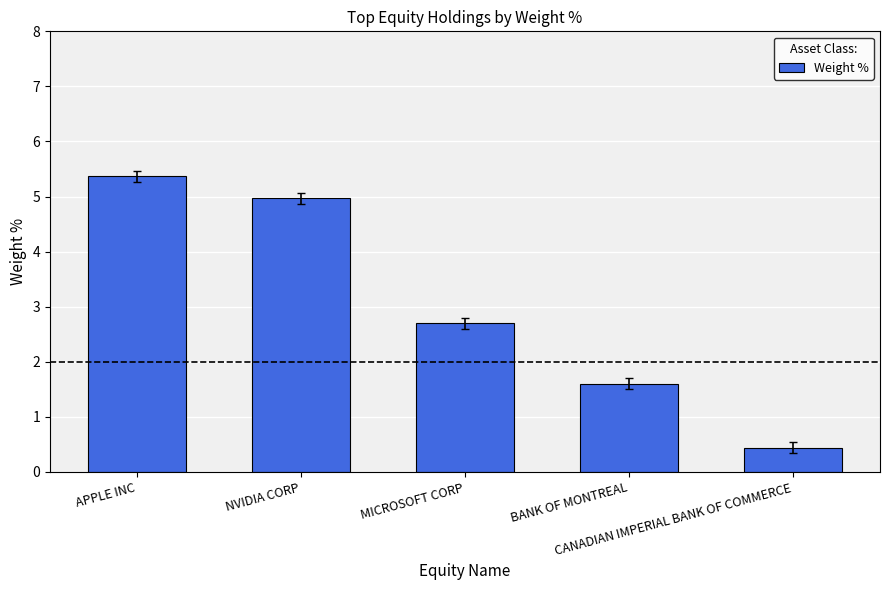

Rank the categories by value from highest to lowest.

APPLE INC, NVIDIA CORP, MICROSOFT CORP, BANK OF MONTREAL, CANADIAN IMPERIAL BANK OF COMMERCE